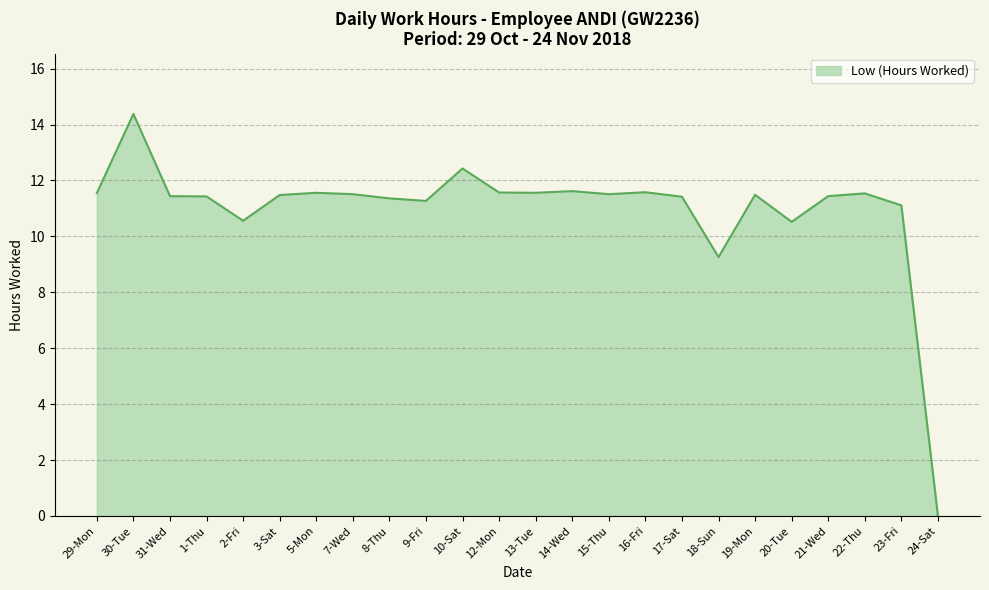

How many series are shown in this chart?

1